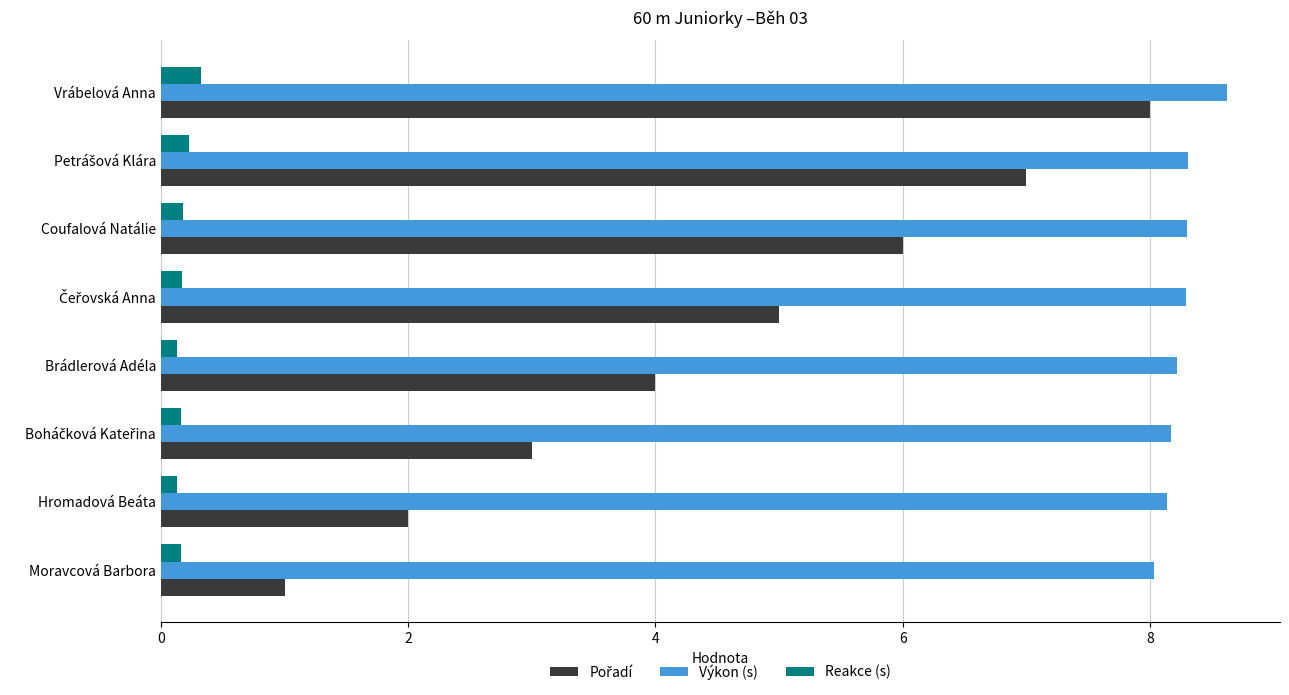

What is the lowest value of the Výkon (s) series?

8.0